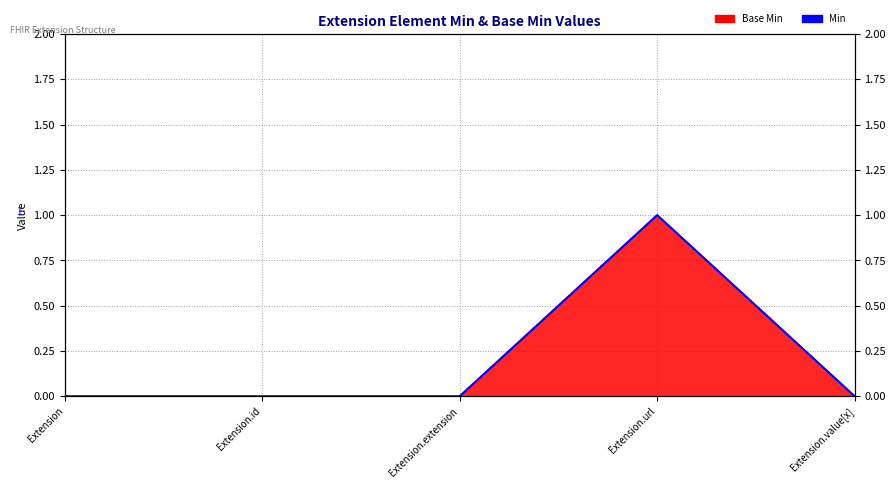

What is the label of the 1st point from the left?

Extension